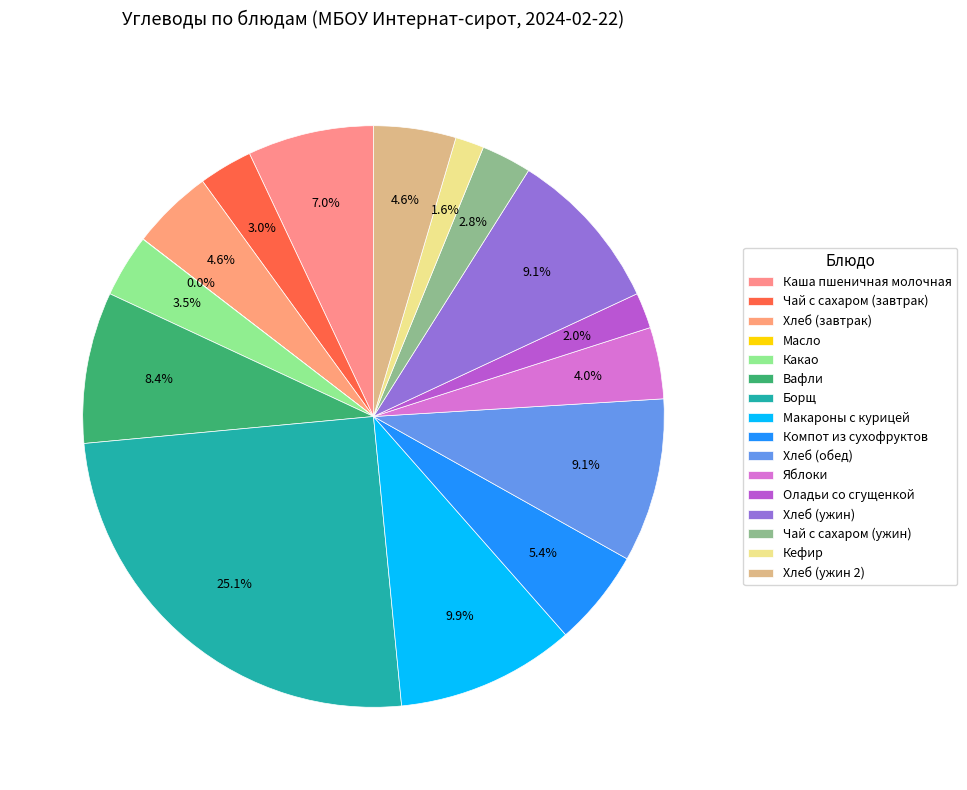

To the nearest percent, what portion does Чай с сахаром (завтрак) represent?

3%